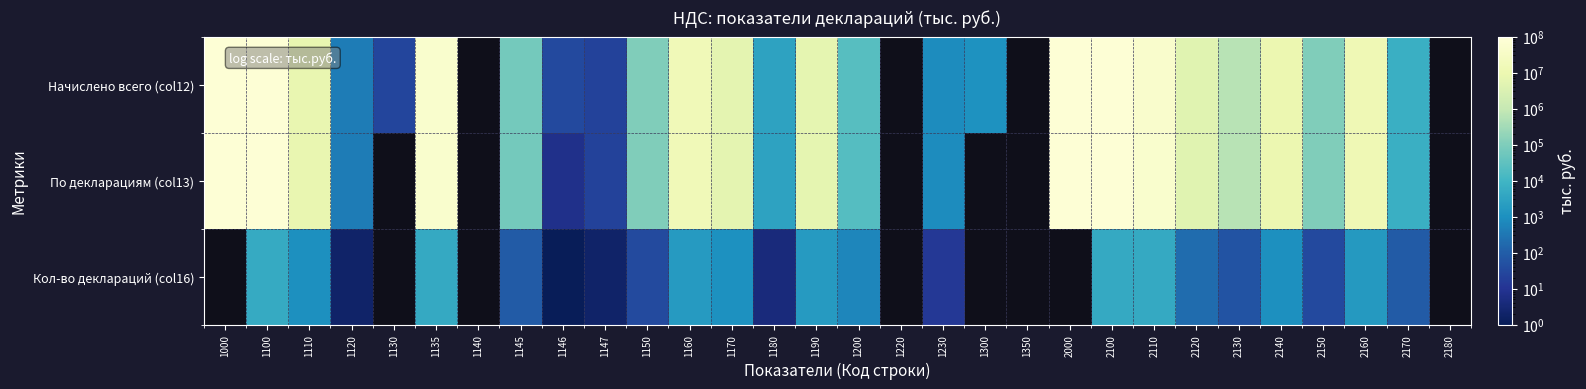

How many data points does each series have?

30